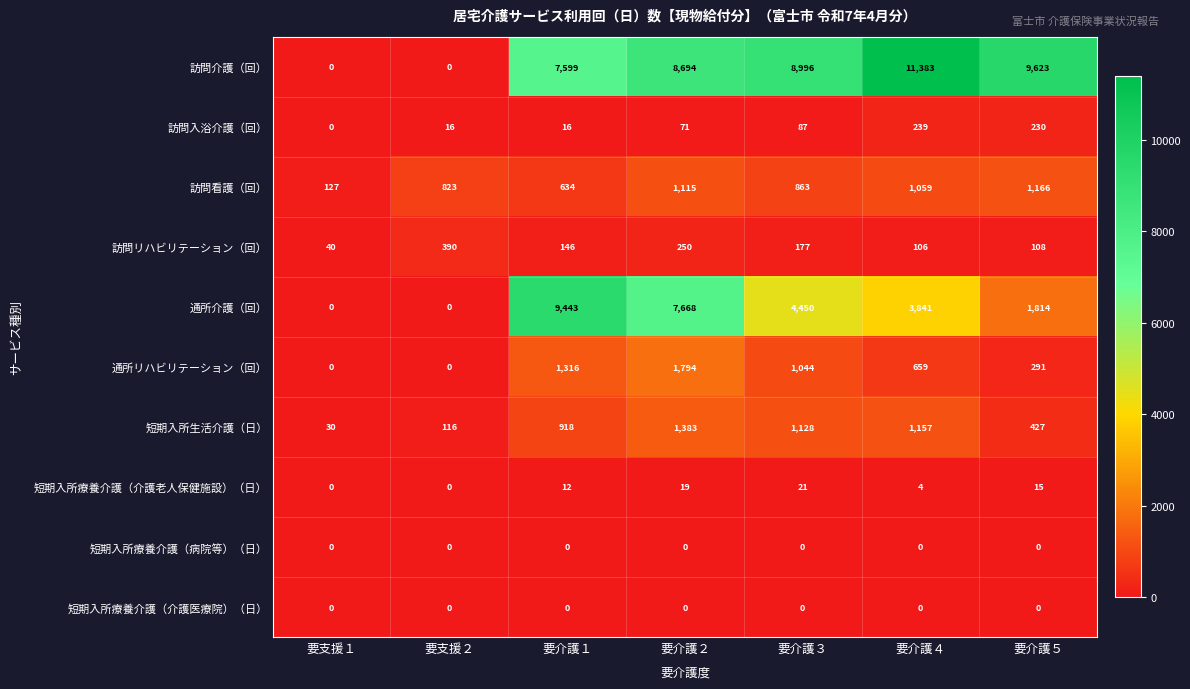

Is it true that 通所リハビリテーション（回） equals 291 at 要介護５?

True